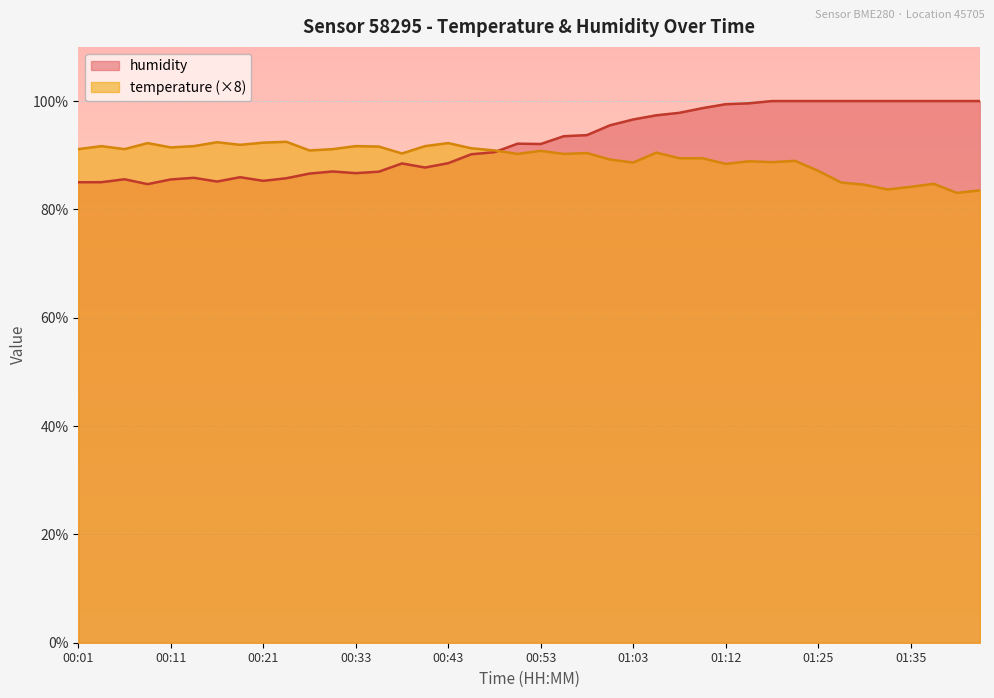

Reading right to left, list all the values displayed in this chart.

temperature: 83.5	83.0	84.7	84.2	83.7	84.6	85.0	87.1	89.0	88.7	88.9	88.4	89.4	89.4	90.5	88.6	89.2	90.4	90.2	90.8	90.2	90.9	91.3	92.2	91.7	90.3	91.6	91.7	91.1	90.9	92.5	92.3	91.9	92.4	91.7	91.4	92.2	91.1	91.7	91.1
humidity: 100.0	100.0	100.0	100.0	100.0	100.0	100.0	100.0	100.0	100.0	99.6	99.4	98.7	97.8	97.4	96.6	95.5	93.7	93.5	92.1	92.1	90.6	90.2	88.5	87.7	88.5	87.0	86.7	87.0	86.6	85.8	85.3	85.9	85.1	85.8	85.5	84.7	85.6	85.0	85.0